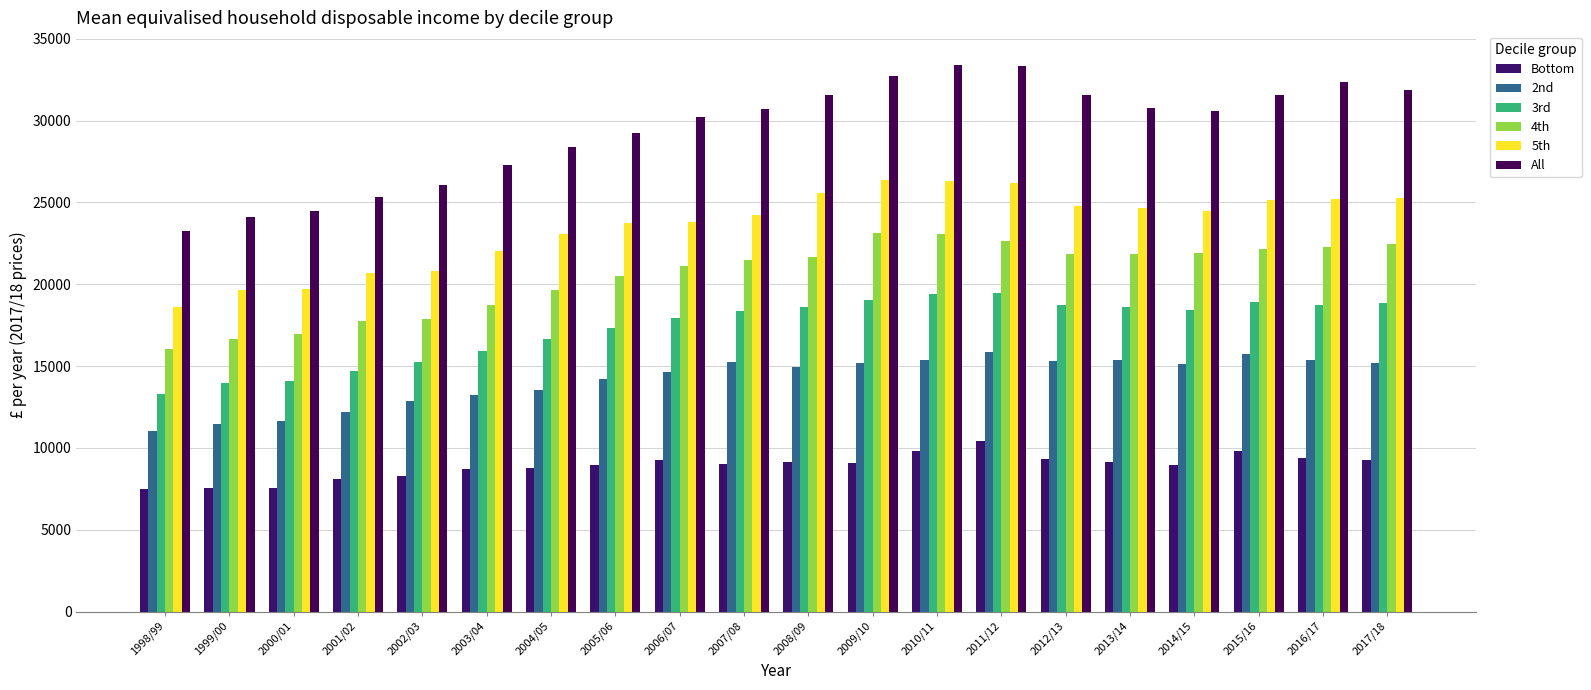

The value of 2nd at 2008/09 is 4810. True or false?

False